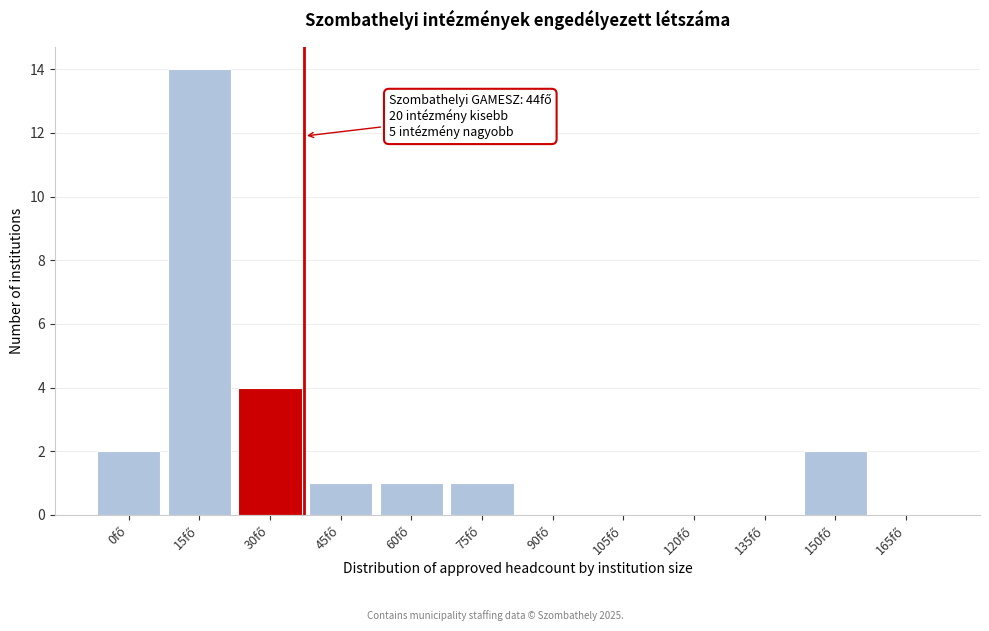

What is the greatest value displayed?

14